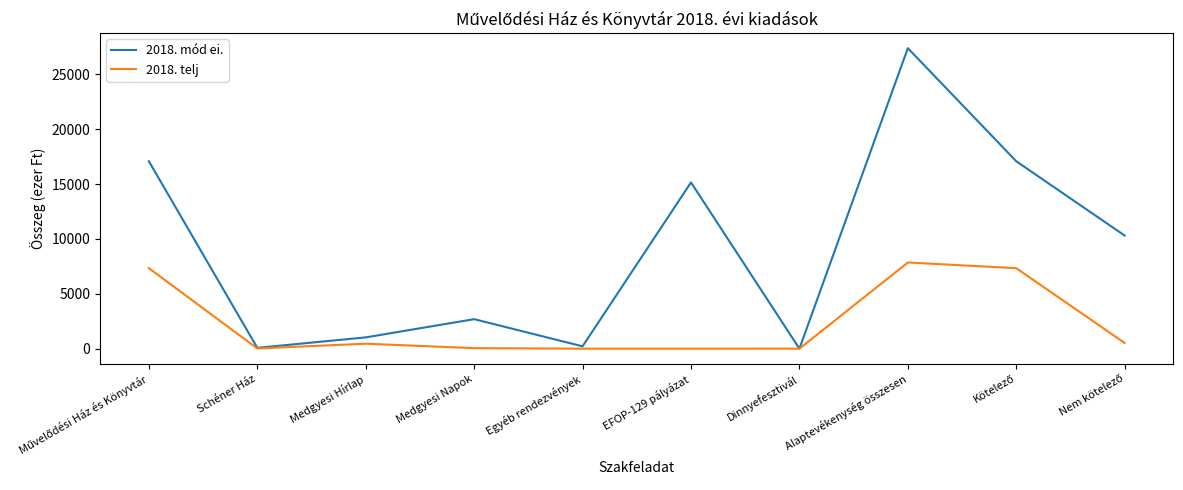

Where is 2018. mód ei. nearest to the value 13699?

EFOP-129 pályázat